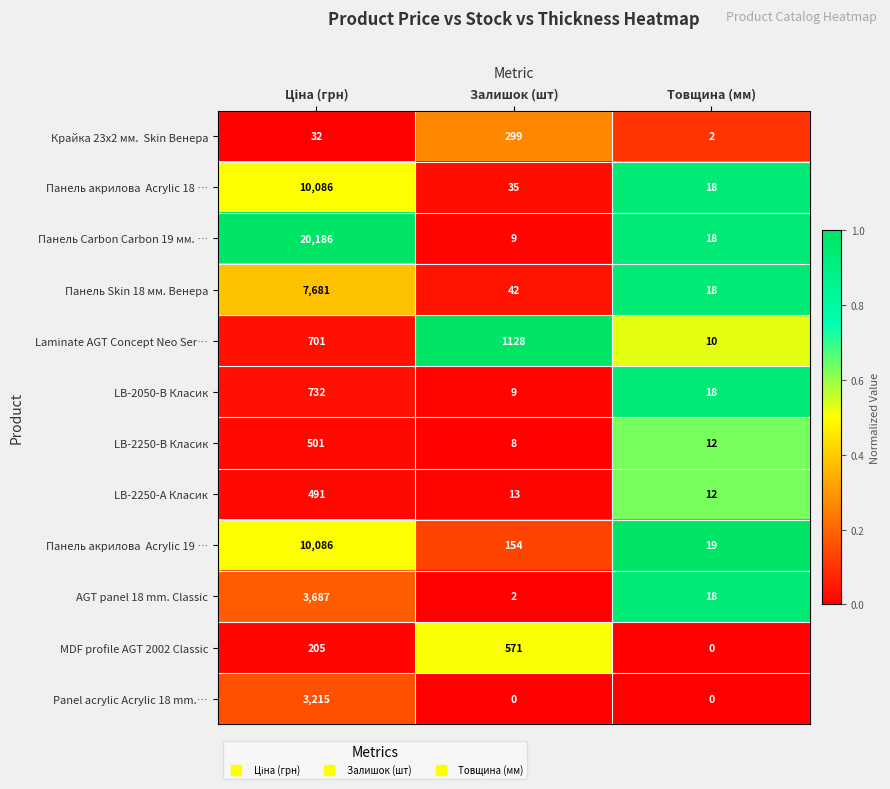

What is the difference between the maximum and second lowest values in the LB-2250-А Класик series?

478